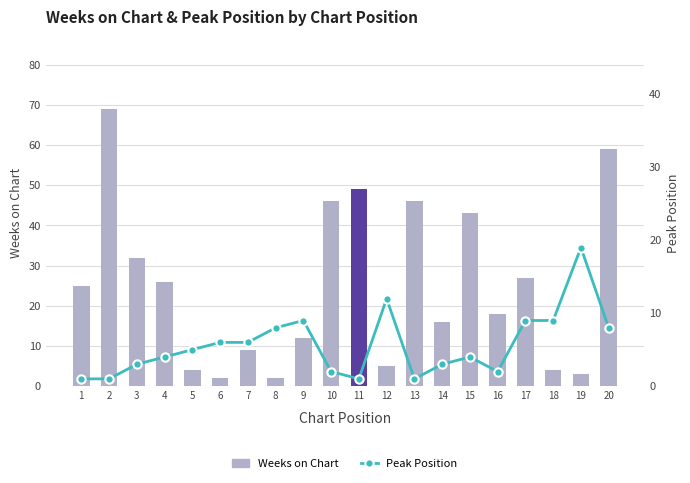

Reading right to left, what are all the values shown in this chart?

Weeks on Chart: 59	3	4	27	18	43	16	46	5	49	46	12	2	9	2	4	26	32	69	25
Peak Position: 8	19	9	9	2	4	3	1	12	1	2	9	8	6	6	5	4	3	1	1